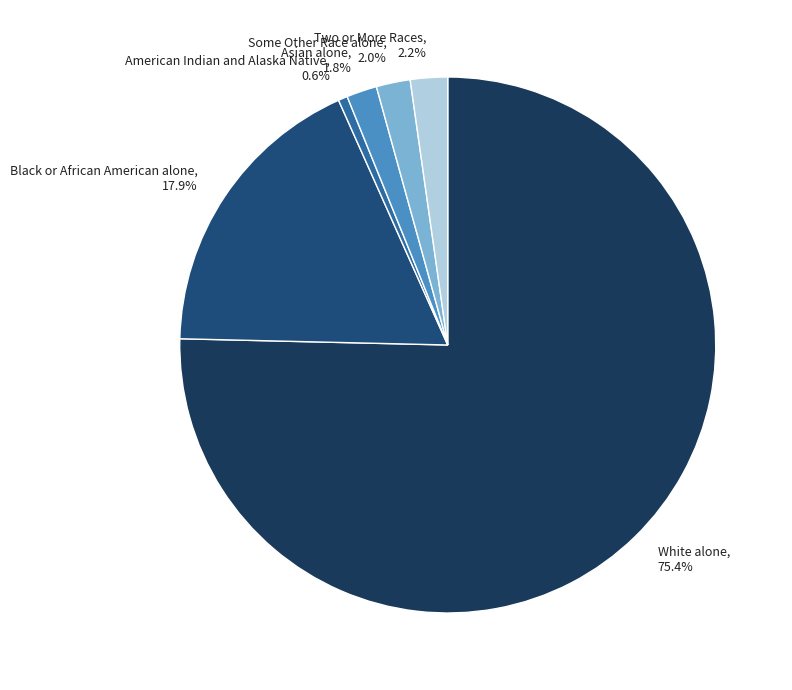

Count the number of slices in the pie.

6